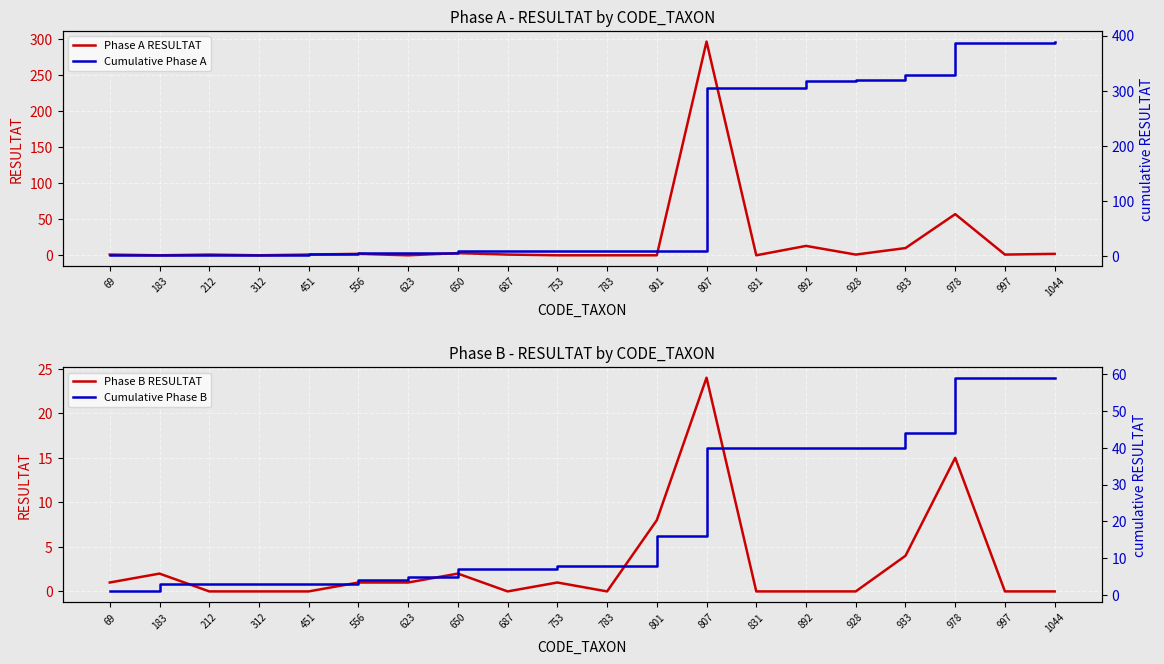

How many times do Cumulative Phase B and Cumulative Phase A cross each other?

2